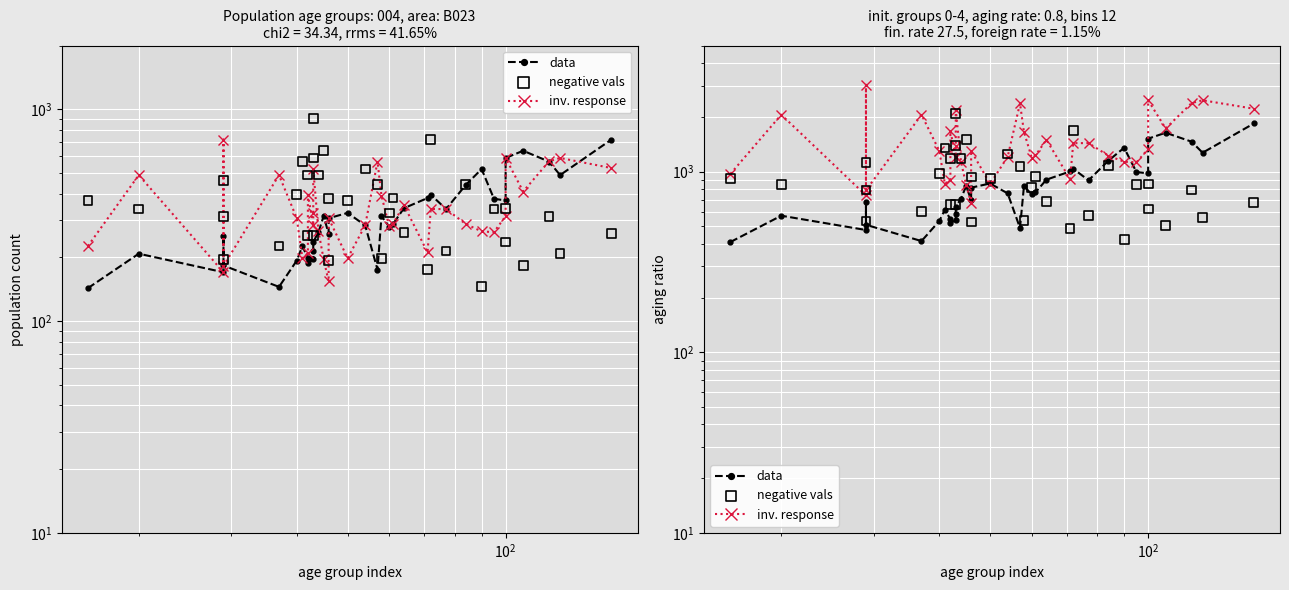

At which category is the sum across all series the highest?

31